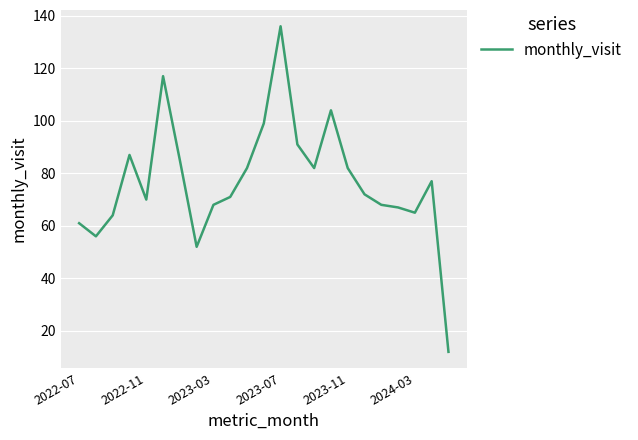

What is the maximum value shown in the chart?

136